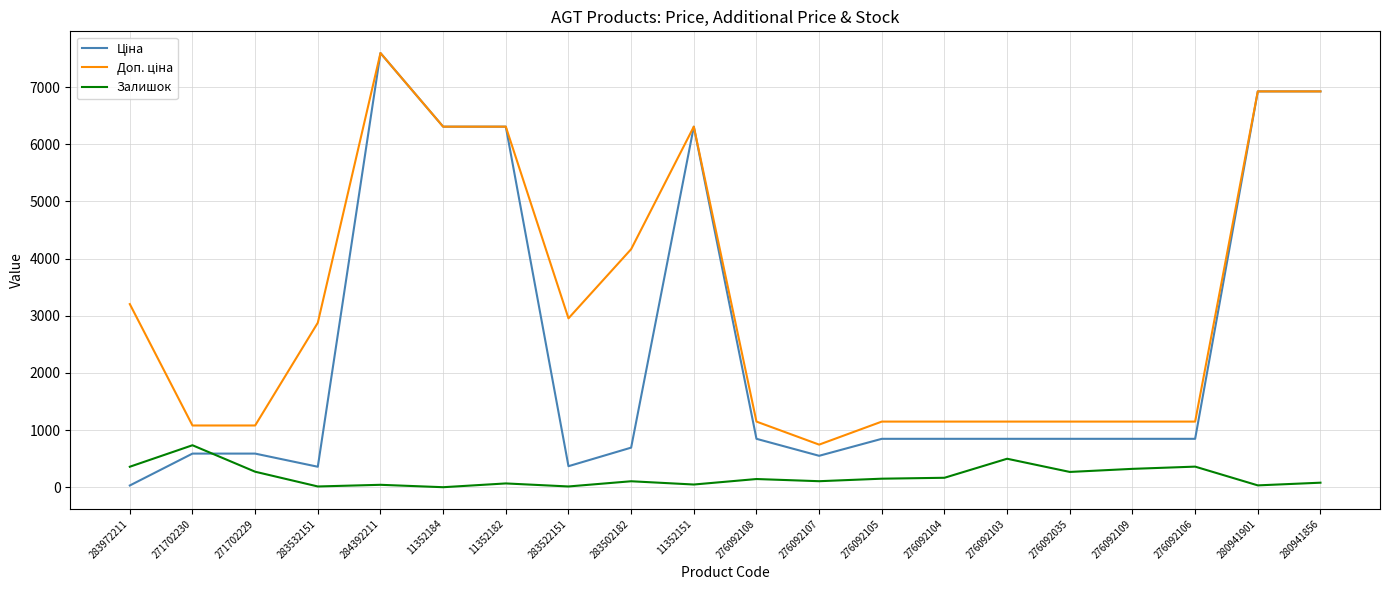

What is the total value across all series at 276092109?

2321.2